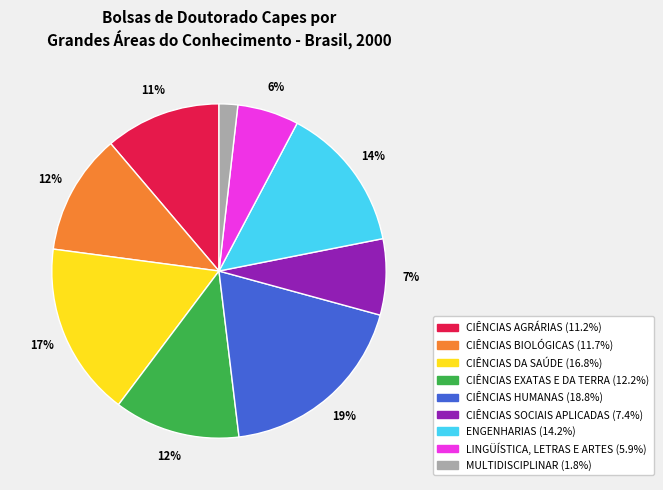

Does any single category account for the majority?

No